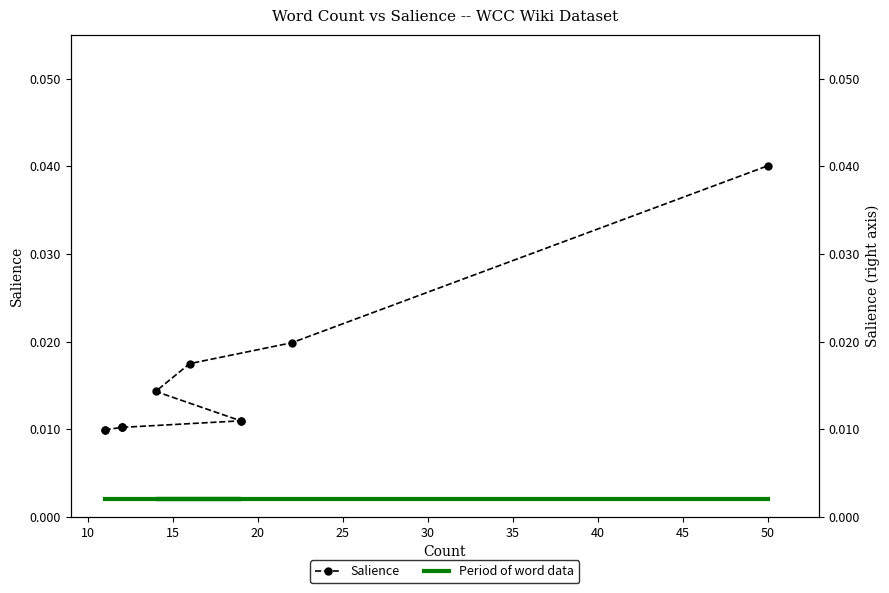

True or false: Period of word data and Salience cross at least once.

False